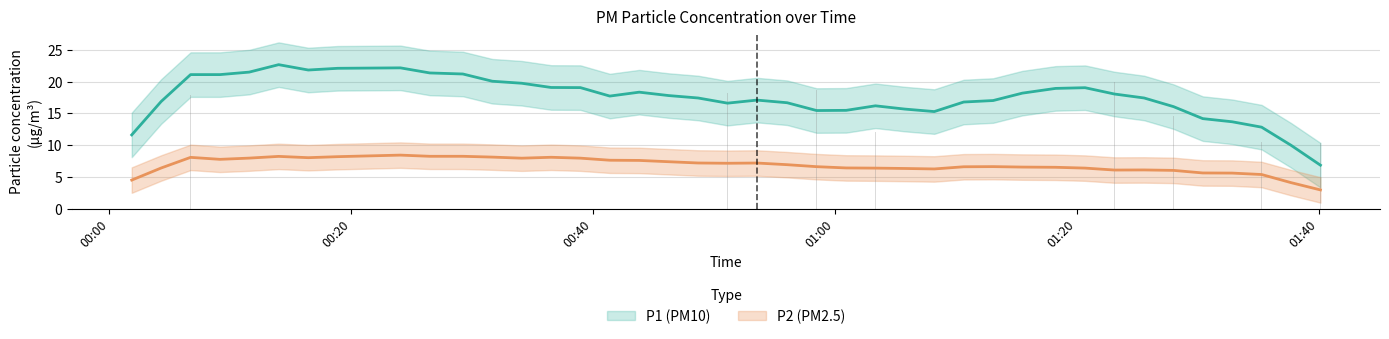

At 20, list the series in order from smallest to largest.

P2, P1